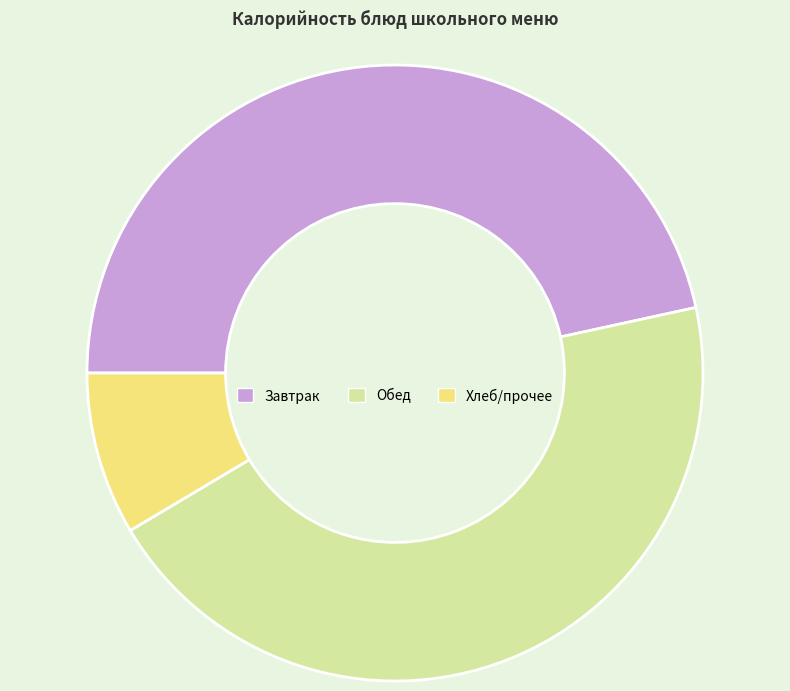

Approximately how many times larger is the value at Завтрак compared to Хлеб/прочее?

5.5